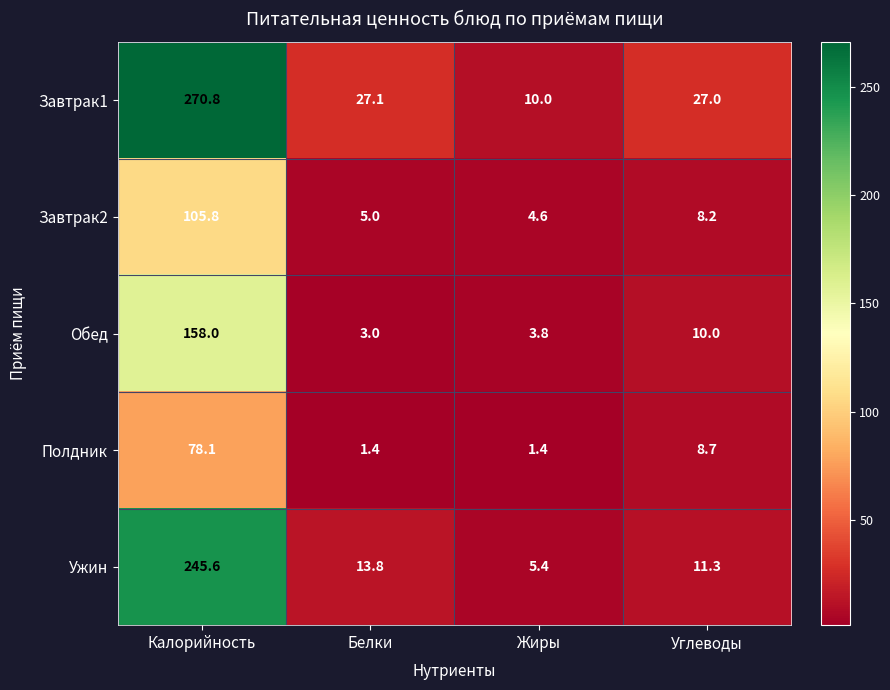

Reading right to left, what are all the values shown in this chart?

Завтрак1: 27.0	10.0	27.1	270.8
Завтрак2: 8.2	4.6	5.0	105.8
Обед: 10.0	3.8	3.0	158.0
Полдник: 8.7	1.4	1.4	78.1
Ужин: 11.3	5.4	13.8	245.6